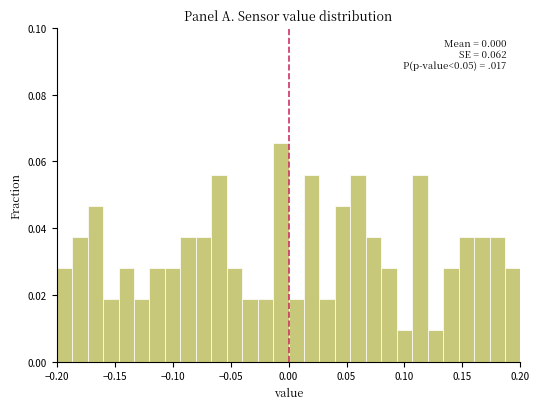

Read against the x-axis, roughly where is the centre of the tallest bar?

-0.005